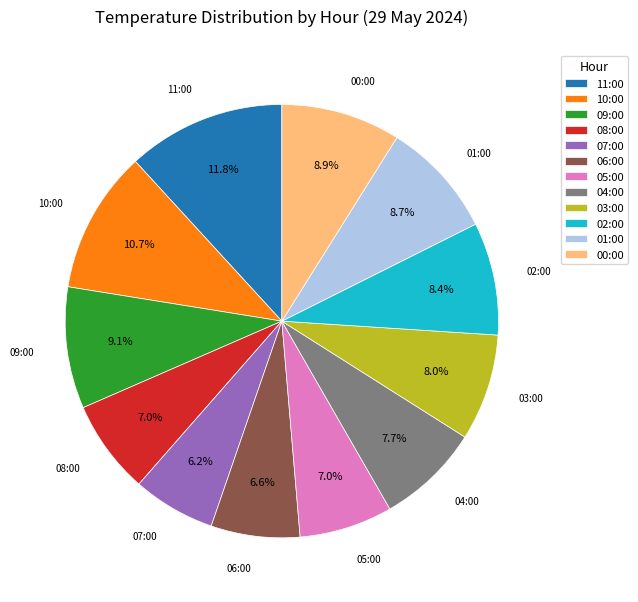

Which category has the biggest portion of the pie?

11:00